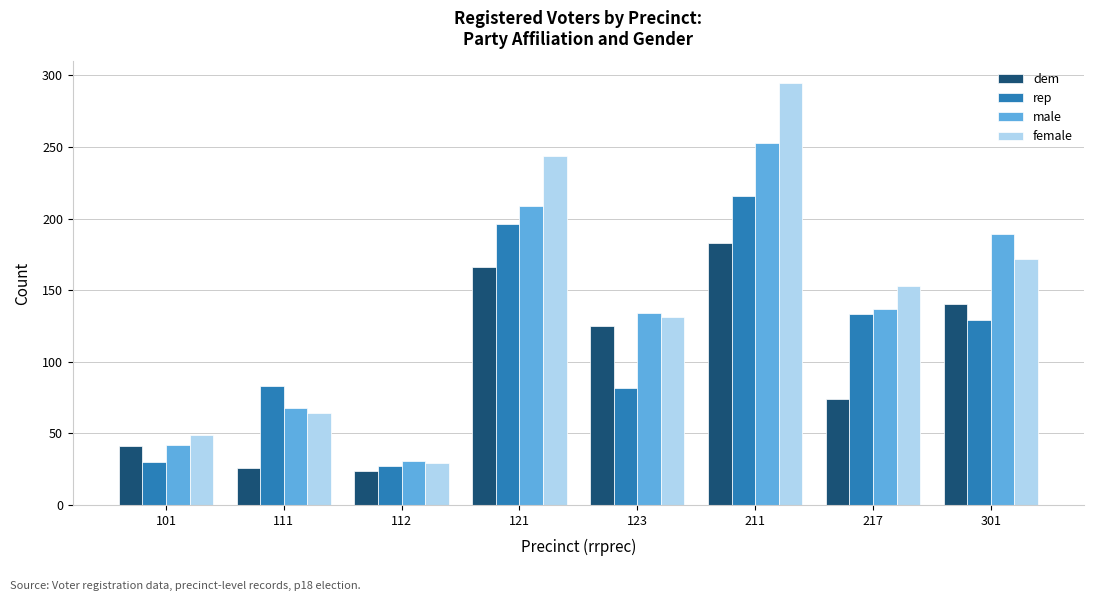

What is the smallest value displayed?

24